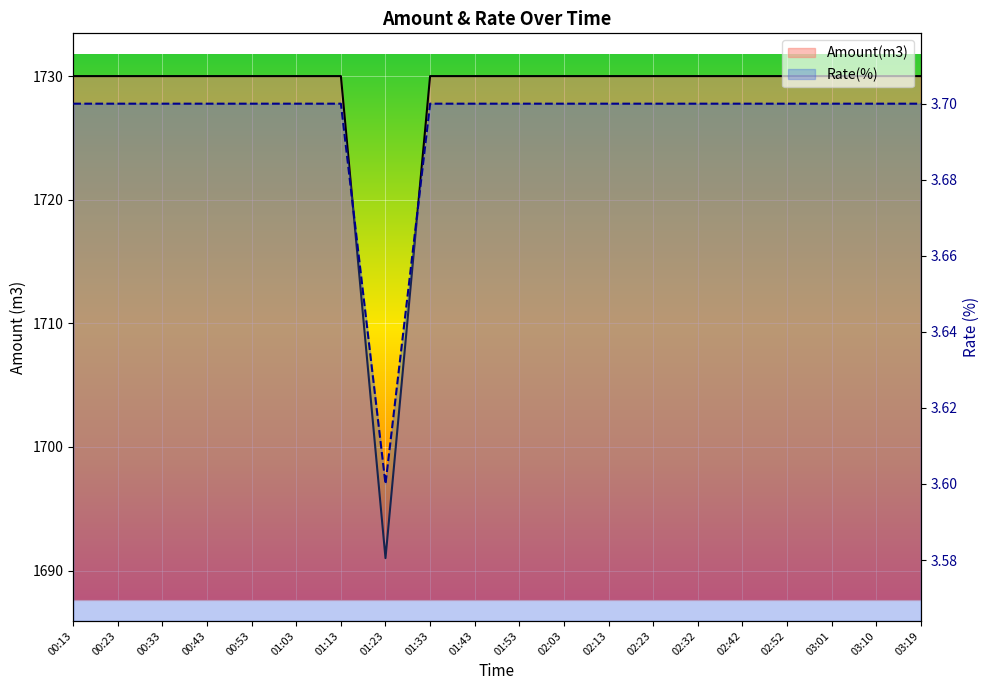

Between 02:23 and 00:33, which is larger?

02:23